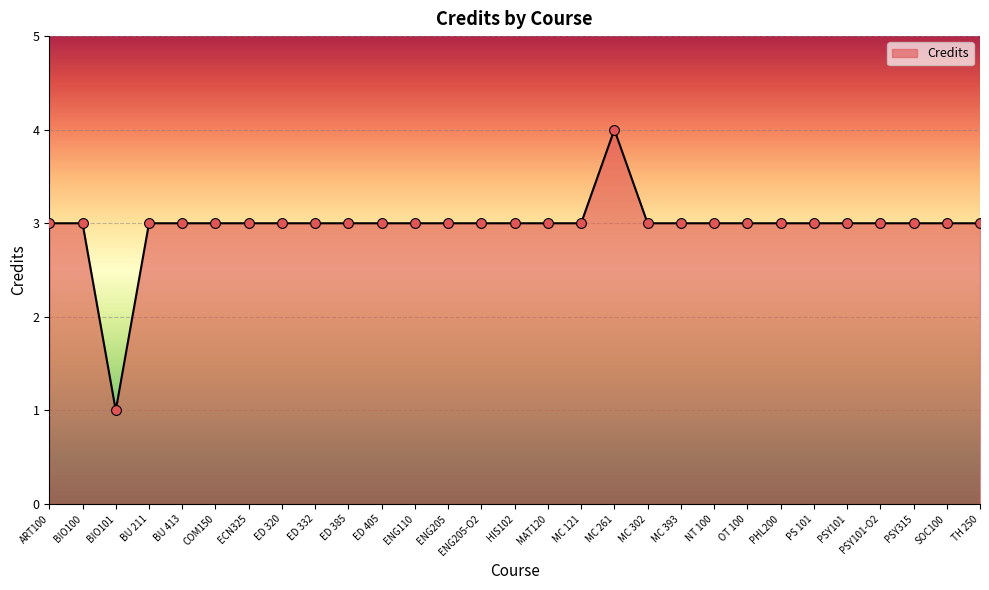

What is the ratio of the value at ECN325 to the value at ED 320?

1.0